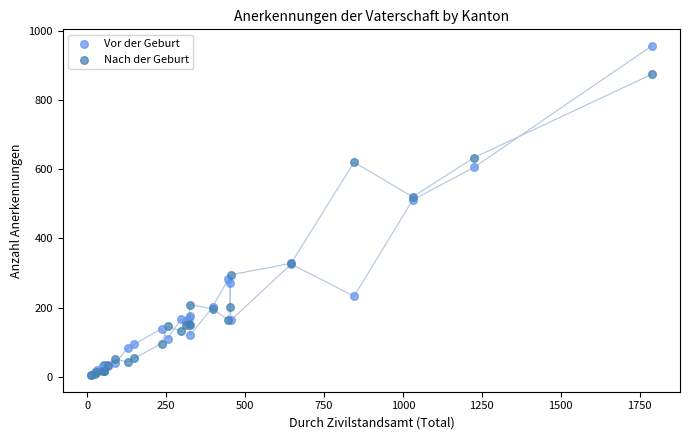

What are all the series names shown in the legend?

Vor der Geburt, Nach der Geburt